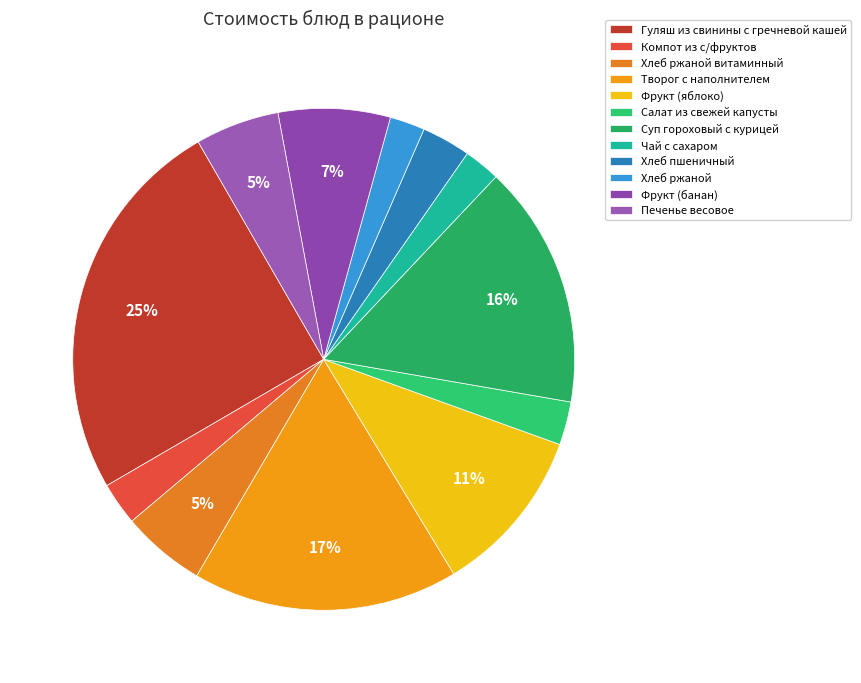

Approximately how many times larger is the value at Гуляш из свинины с гречневой кашей compared to Хлеб ржаной витаминный?

4.6